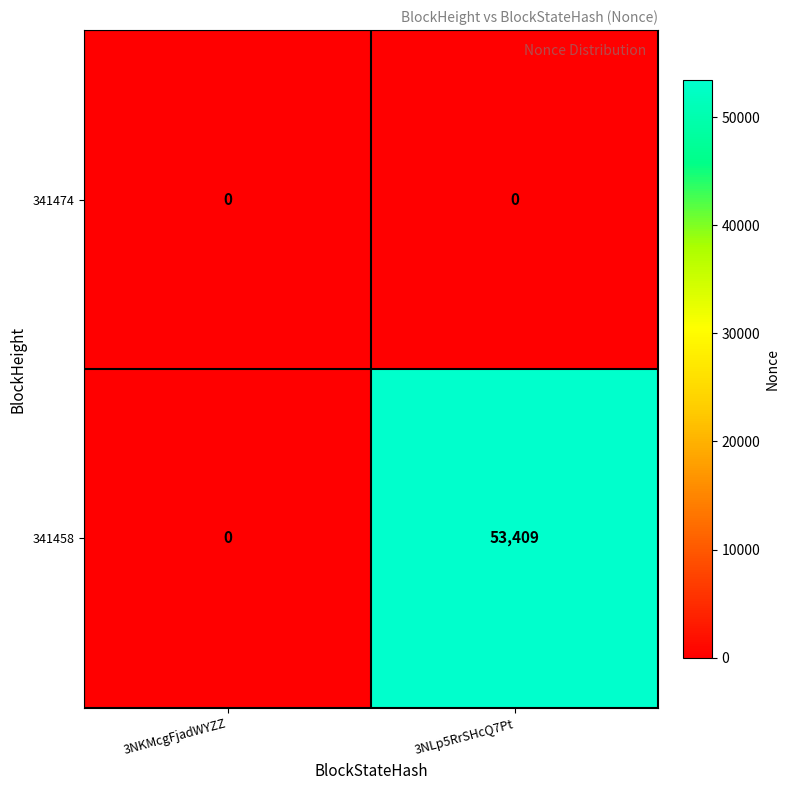

At how many categories does at least one series exceed 56?

1